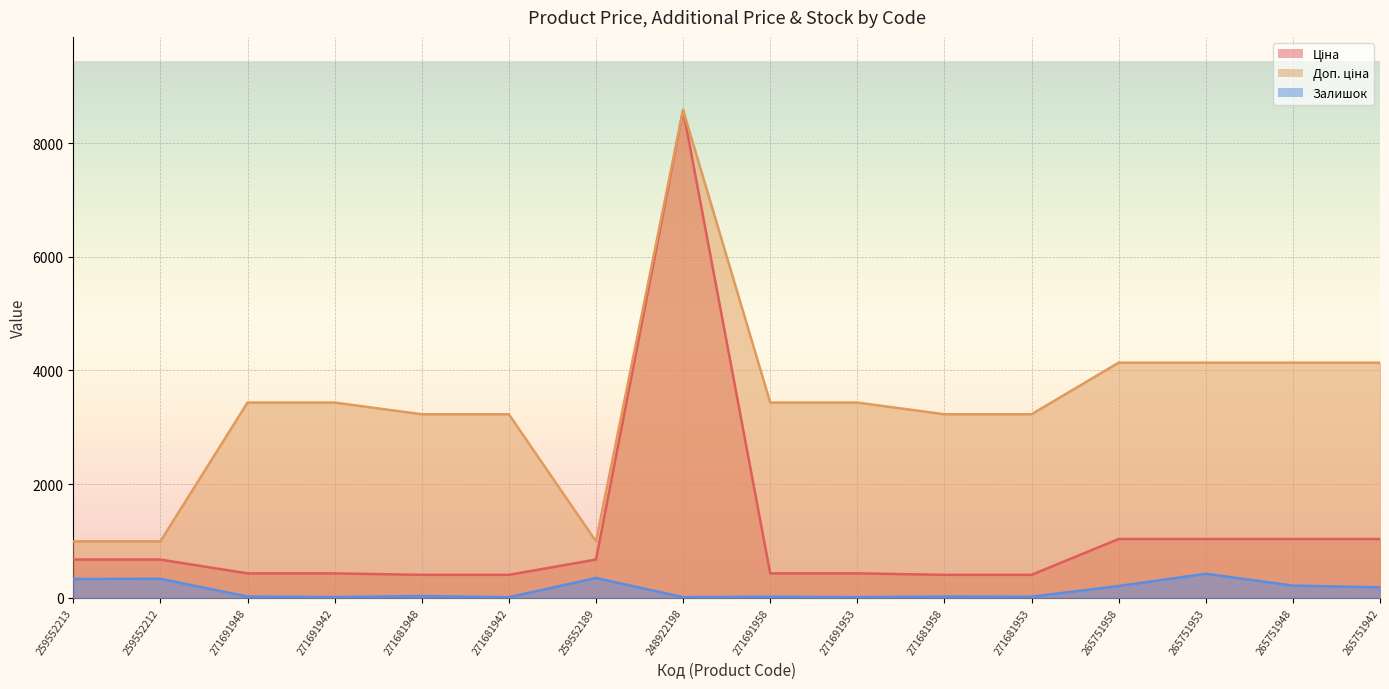

What is the sum of all Залишок values?

2198.0